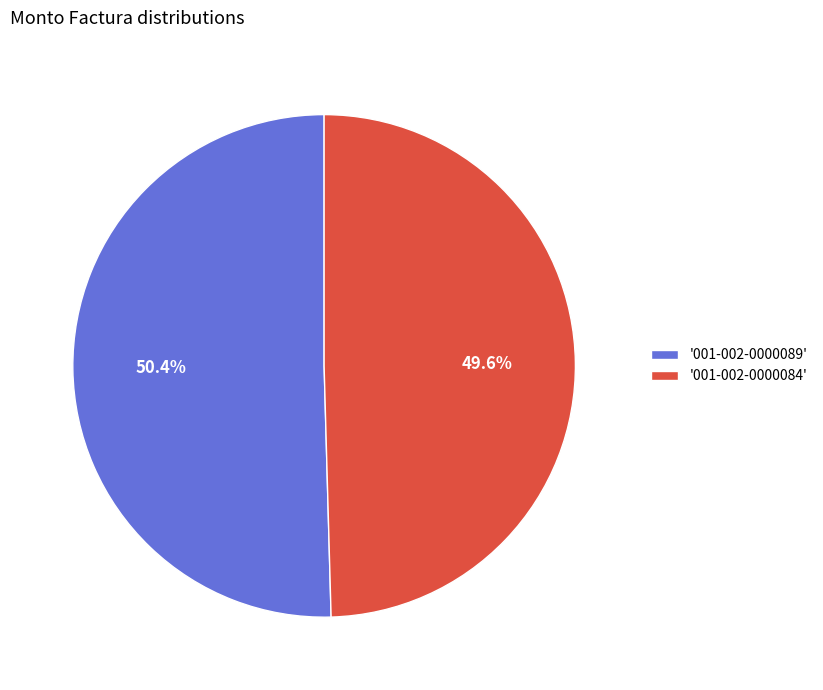

Is there a majority slice in this chart?

Yes